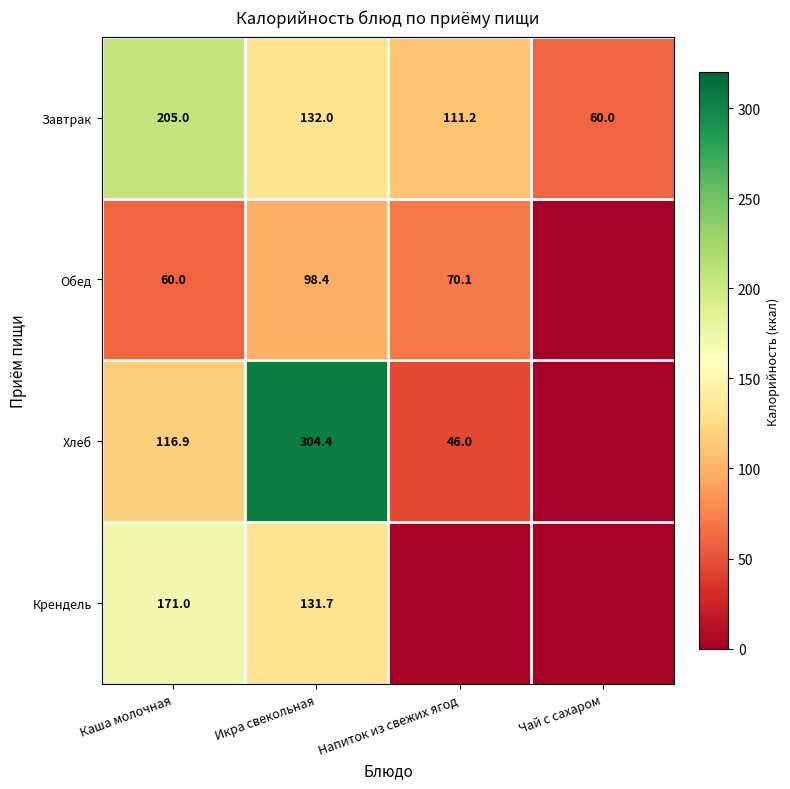

Where does the Завтрак series first go above 132?

Каша молочная